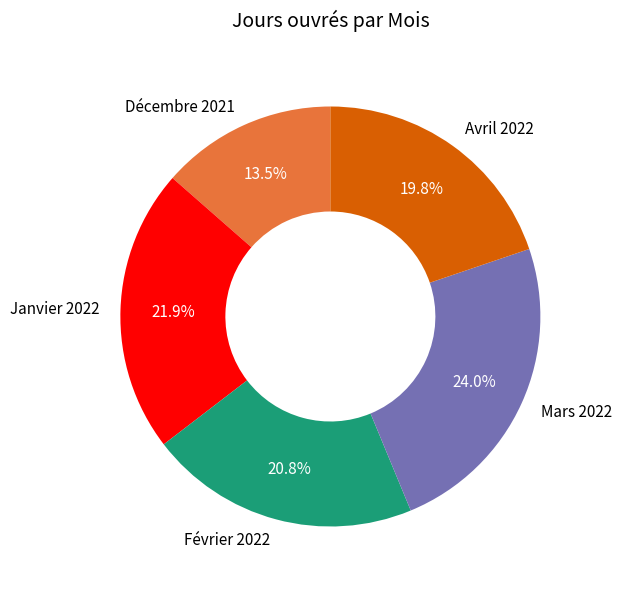

Does Décembre 2021 account for over 50% of the chart?

No